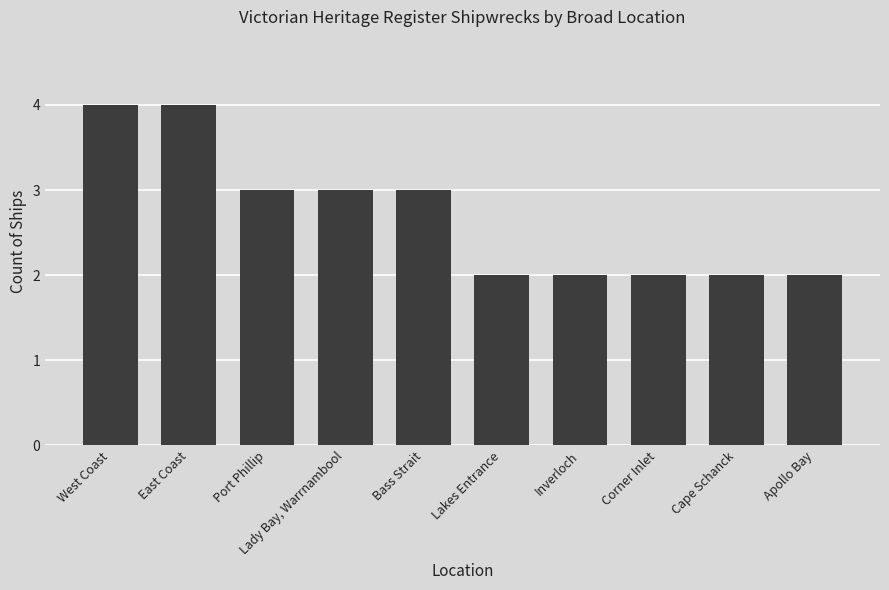

The chart shows a value of 3 at Cape Schanck. True or false?

False